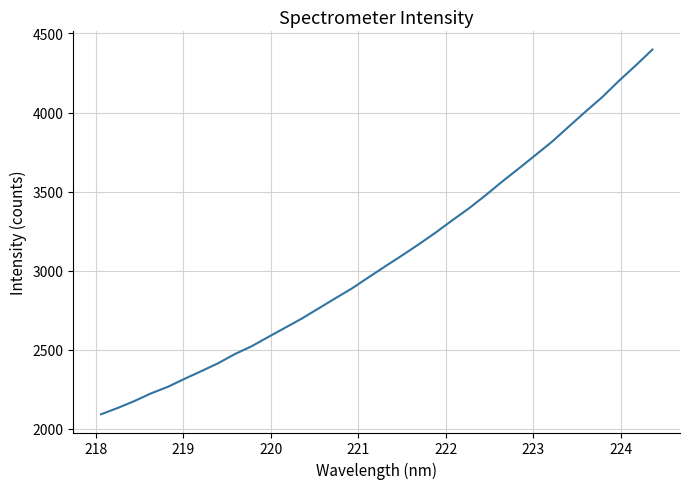

What is the minimum value shown in the chart?

2091.3